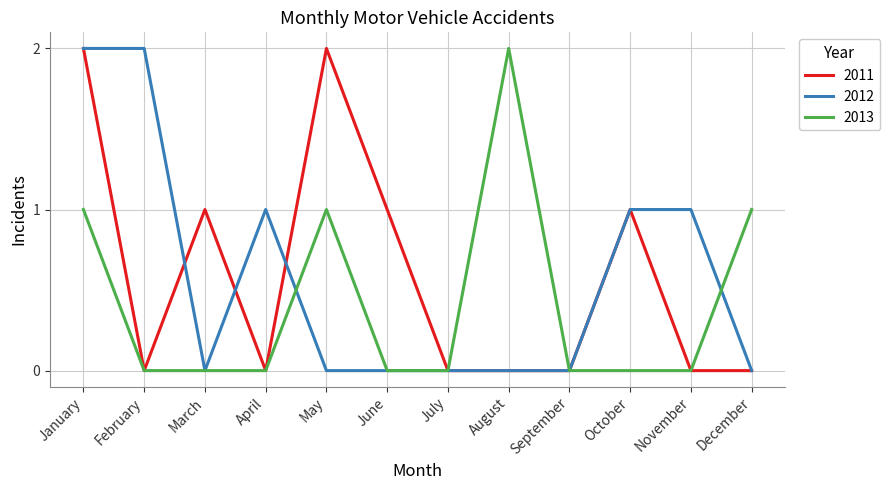

What is the average value of the 2012 series?

1